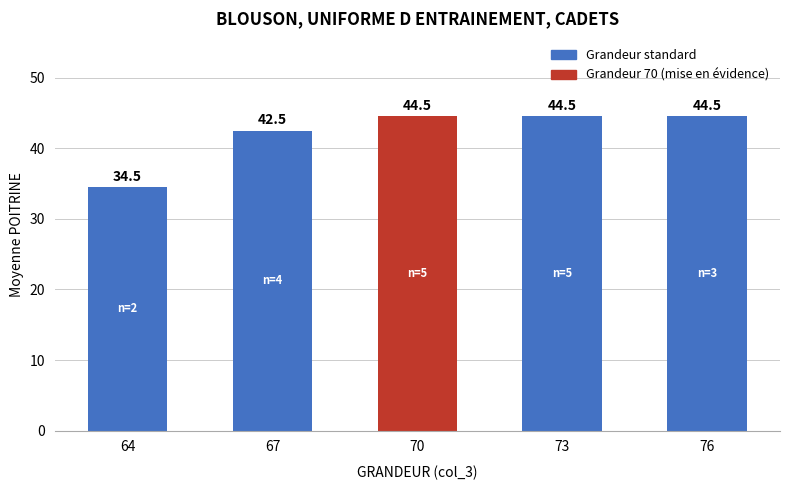

Reading left to right, extract all data points from this chart.

64=34.5	67=42.5	70=44.5	73=44.5	76=44.5